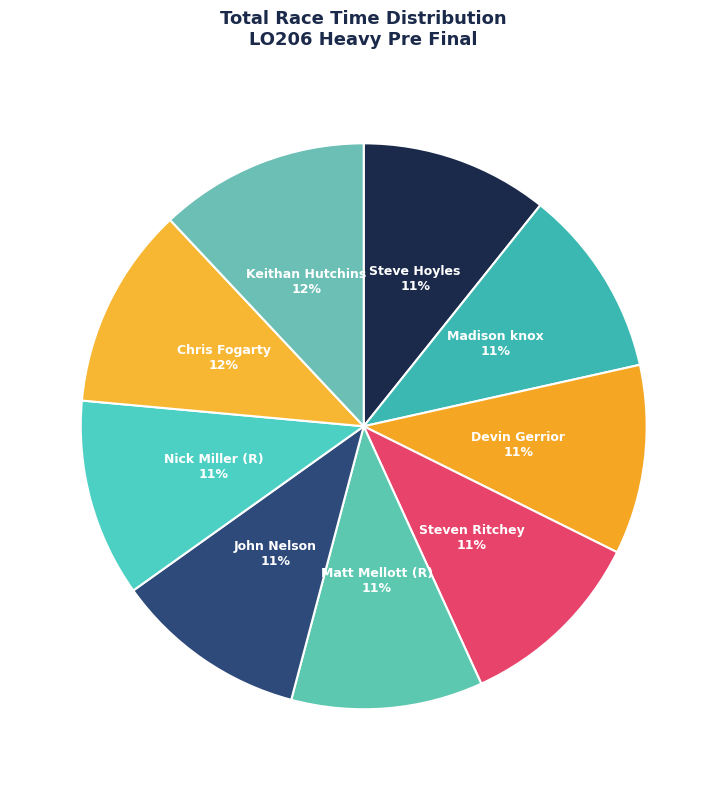

To the nearest percent, what is the difference between the largest and smallest slice percentages?

1%